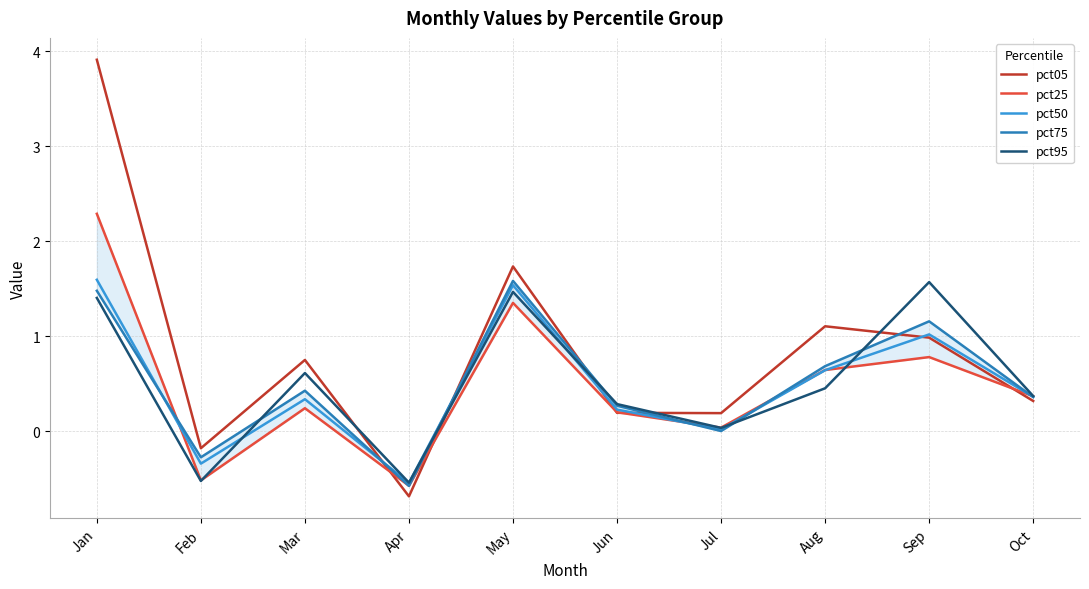

At which category does pct95 reach its first local valley?

Feb